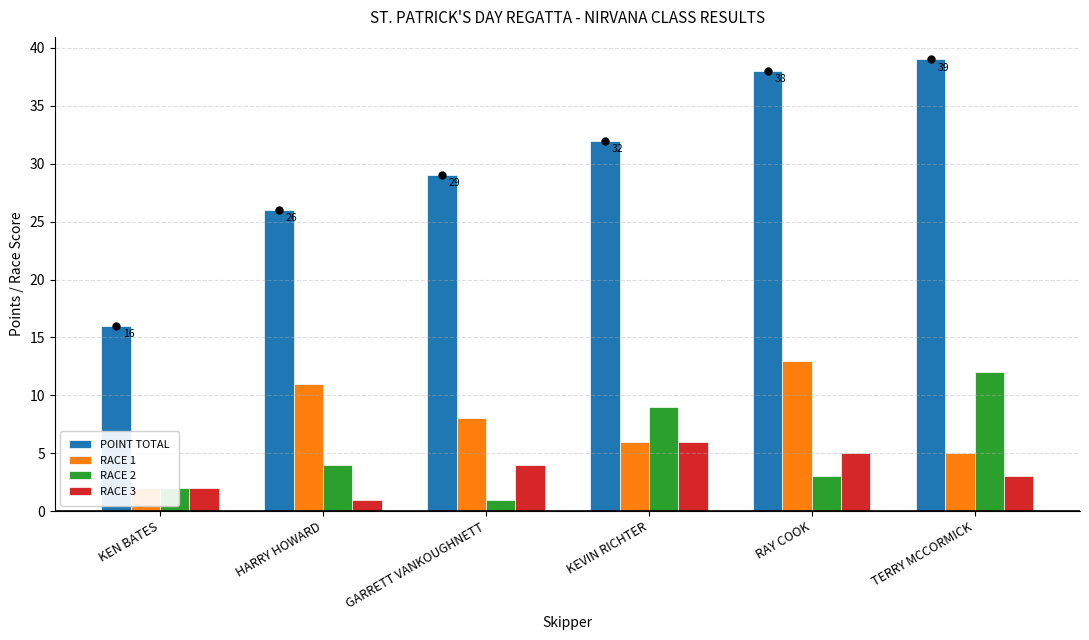

What are all the series names shown in the legend?

POINT TOTAL, RACE 1, RACE 2, RACE 3